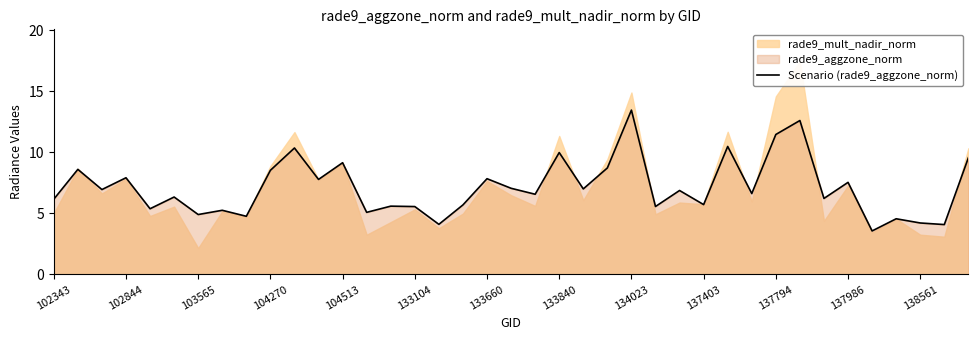

What is the maximum value for Scenario (rade9_aggzone_norm)?

13.5